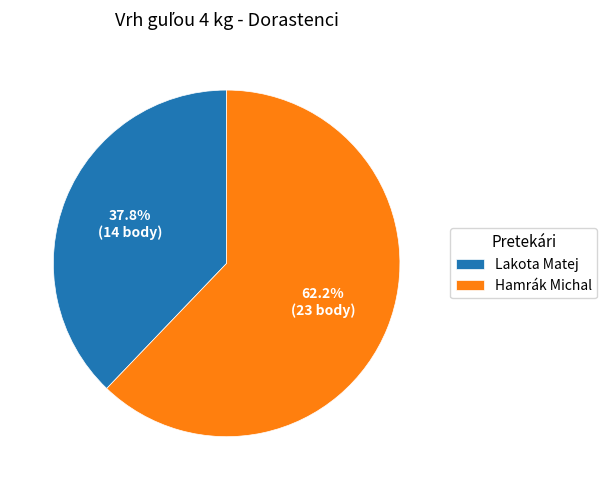

To the nearest percent, what is the difference between the largest and smallest slice percentages?

24%